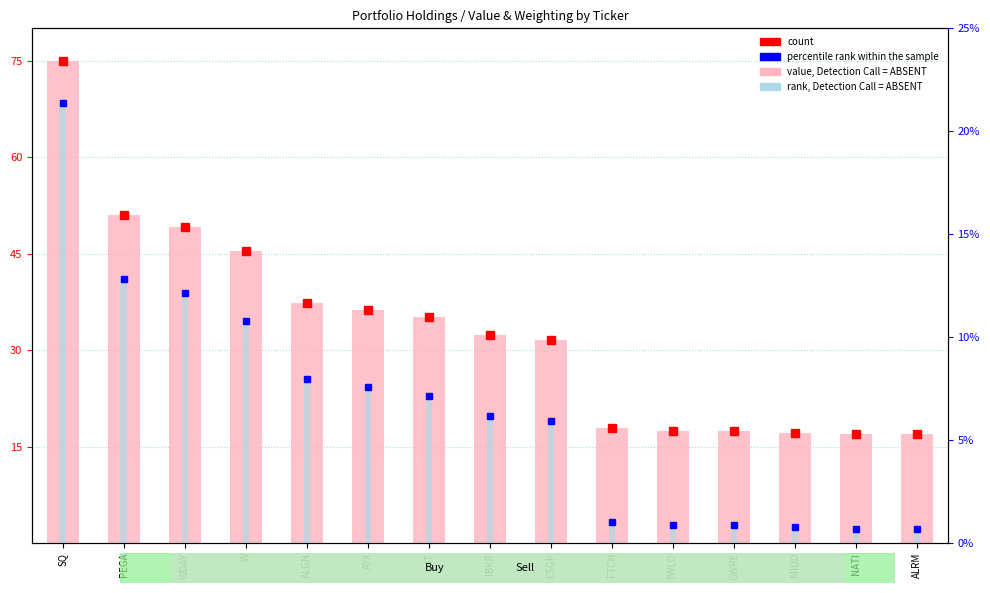

Are the bars grouped side by side (vs. stacked)?

Yes